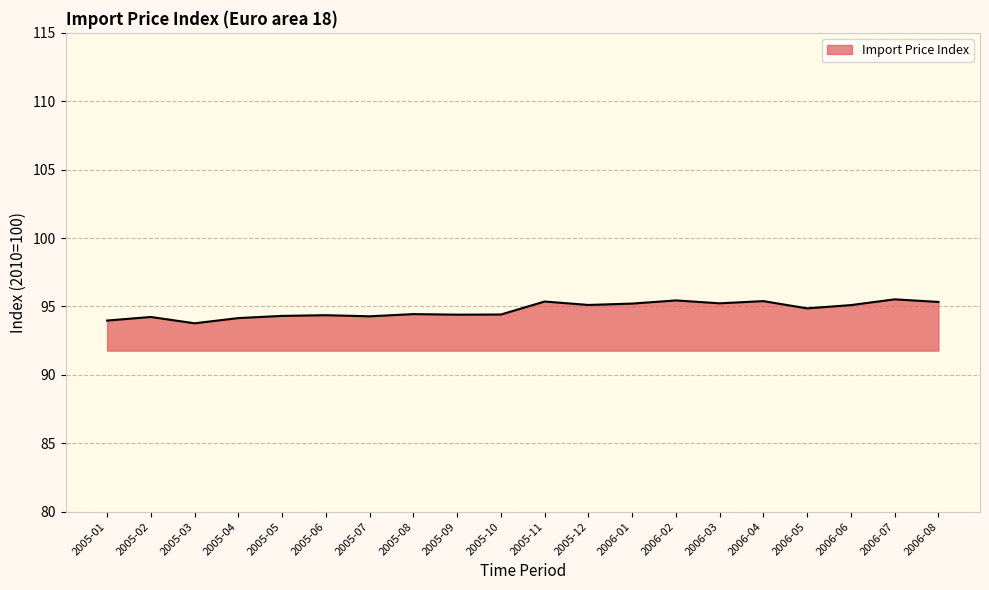

What position from the left is 2006-06?

18